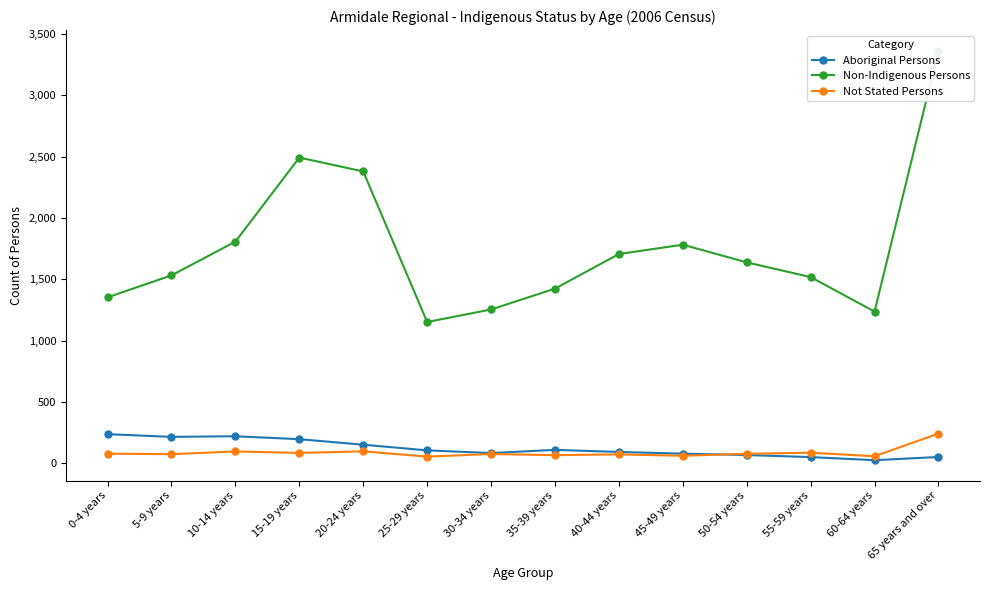

True or false: Not Stated Persons has more than 2 points higher than both neighbors.

True